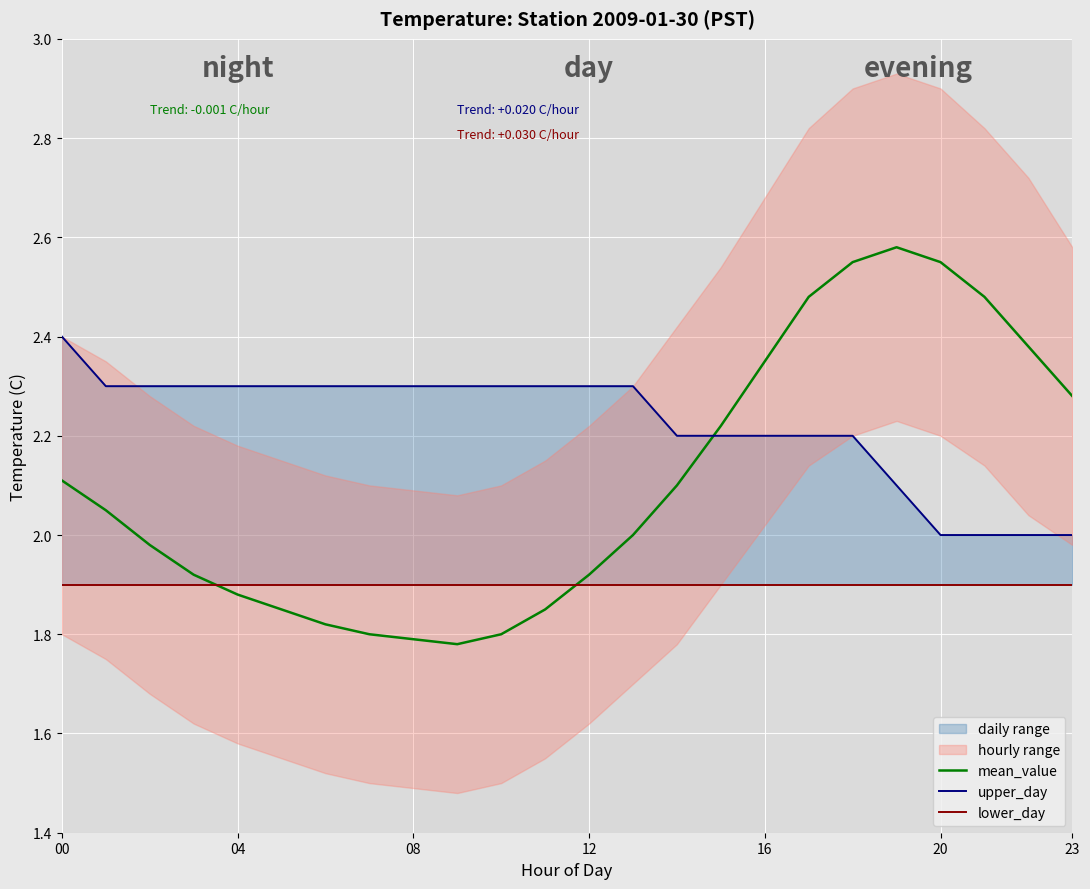

True or false: upper_day has more than 1 points higher than both neighbors.

False